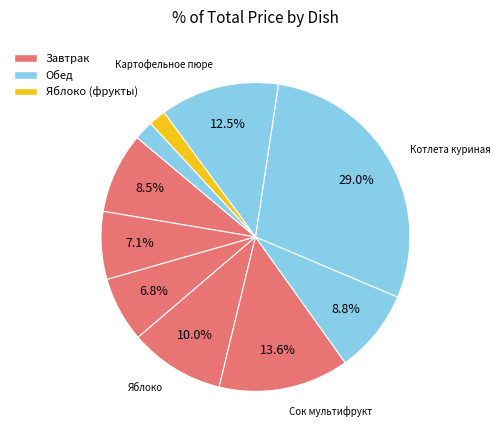

Rank the categories by value from lowest to highest.

Хлеб ржаной, Чай с сахаром, Пирожок с повидлом, Какао, Суп молочный с вермишелью, Суп рисовый, Яблоко, Картофельное пюре, Сок мультифрукт, Котлета куриная